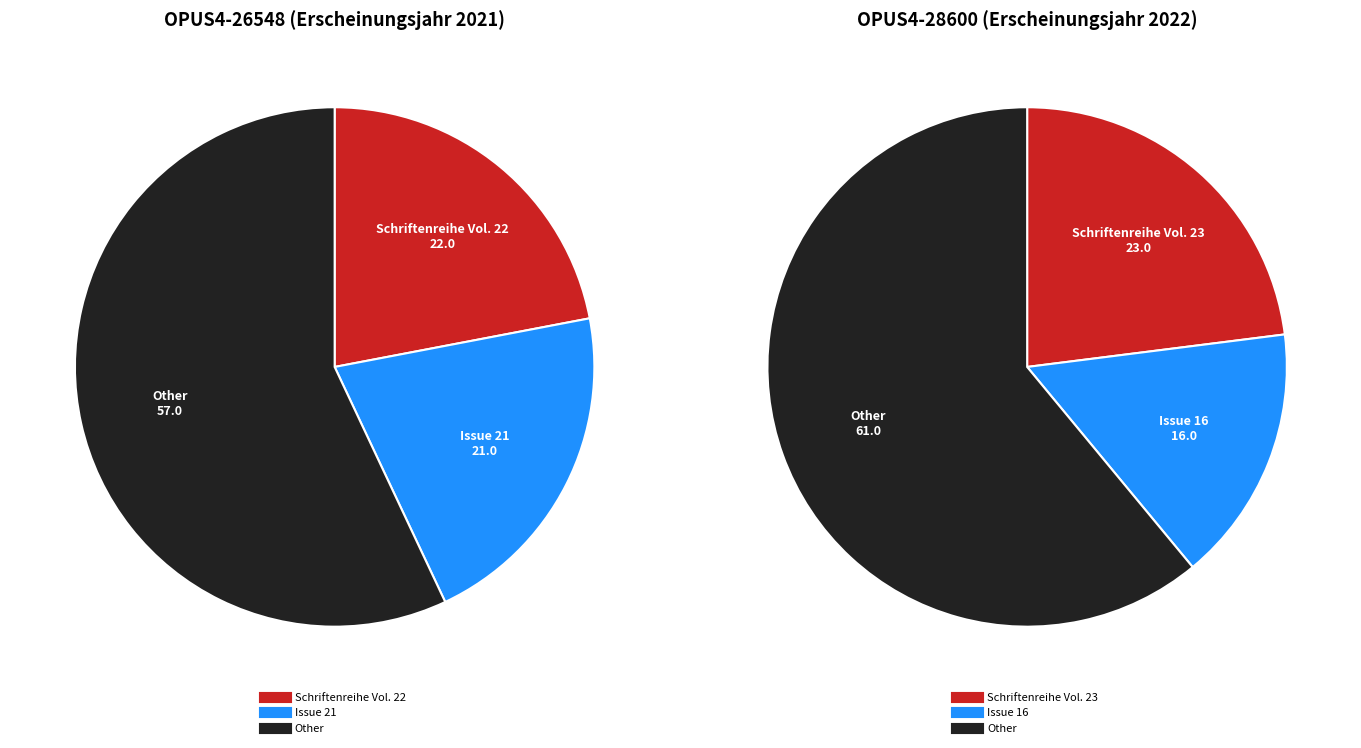

What portion of the pie excludes OPUS4-28600 (2022)?

50.0%